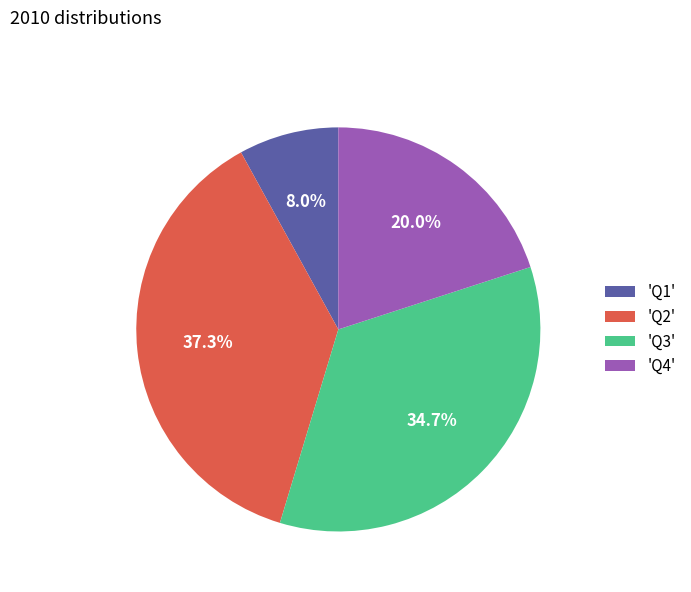

What is the smallest slice in the pie chart?

'Q1'